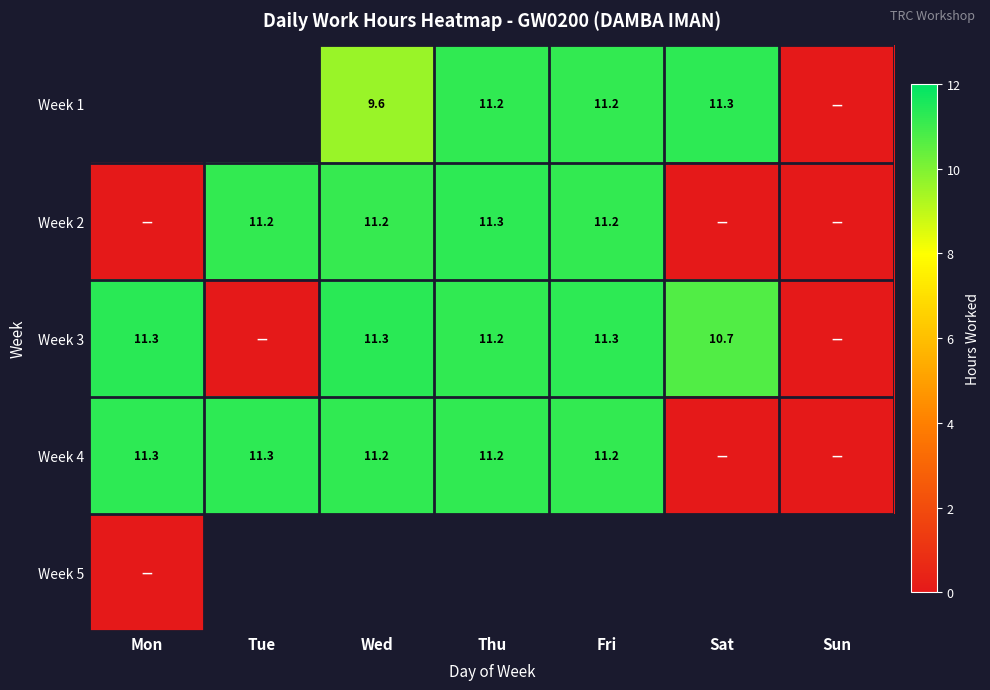

Is it true that Week 3 equals 11.3 at Wed?

True